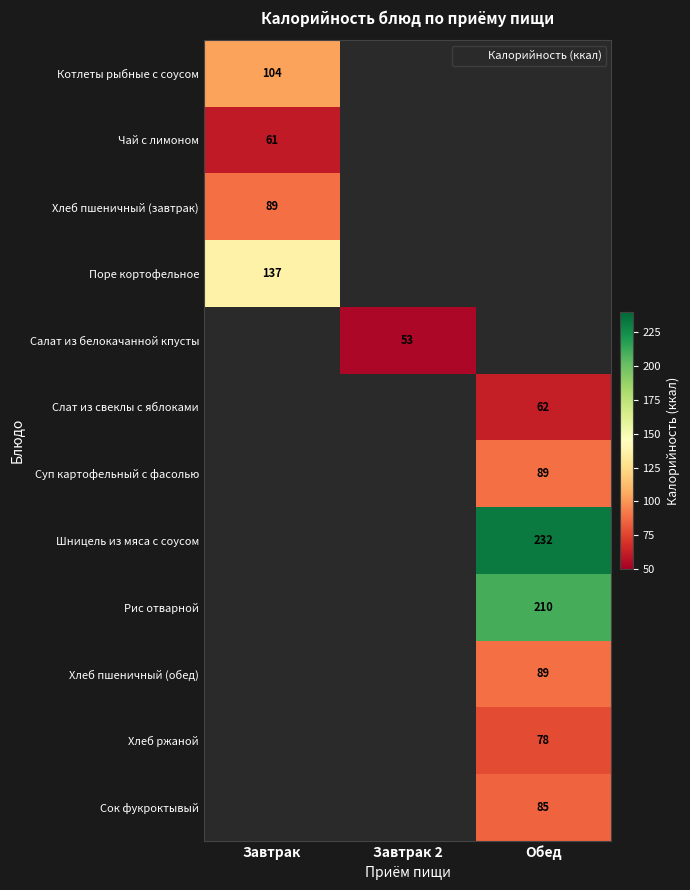

True or false: Суп картофельный с фасолью has a value of 141 at Обед.

False